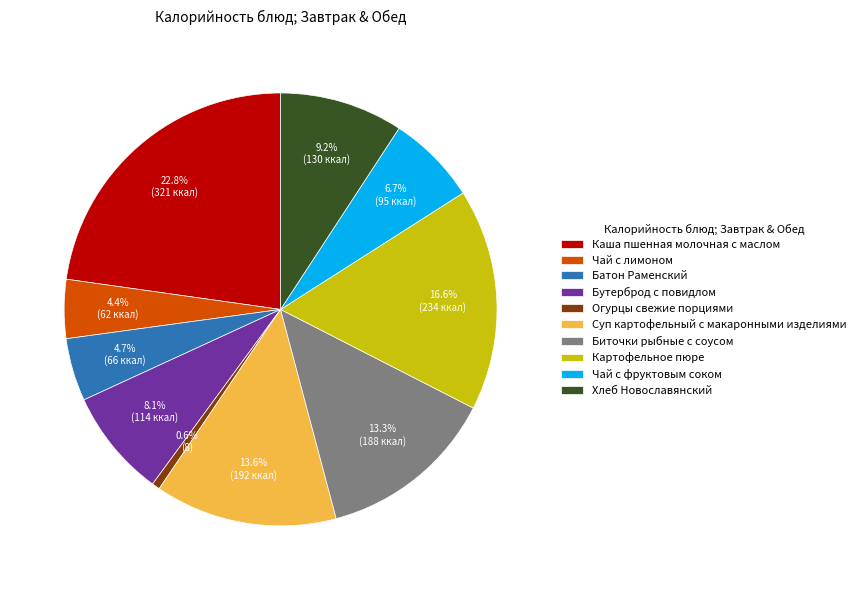

To the nearest percent, what portion does Биточки рыбные с соусом represent?

13%